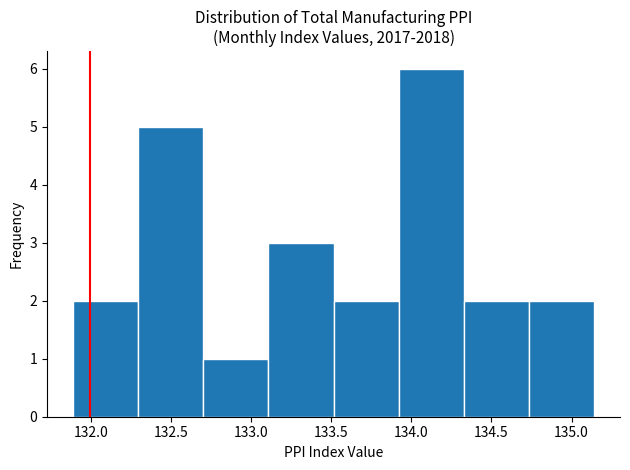

How tall is the bar that spans 132.70 to 133.10 on the x-axis? Neither the bar edges nor the heights are printed on the chart, so give them approximately, as read against the axes.

1